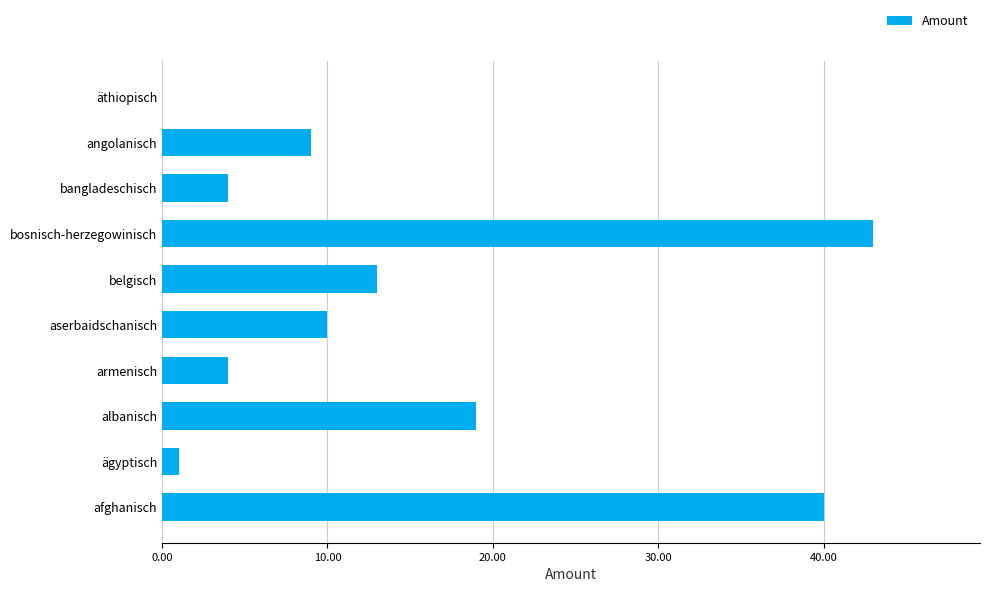

Which label corresponds to the largest value in the chart?

bosnisch-herzegowinisch